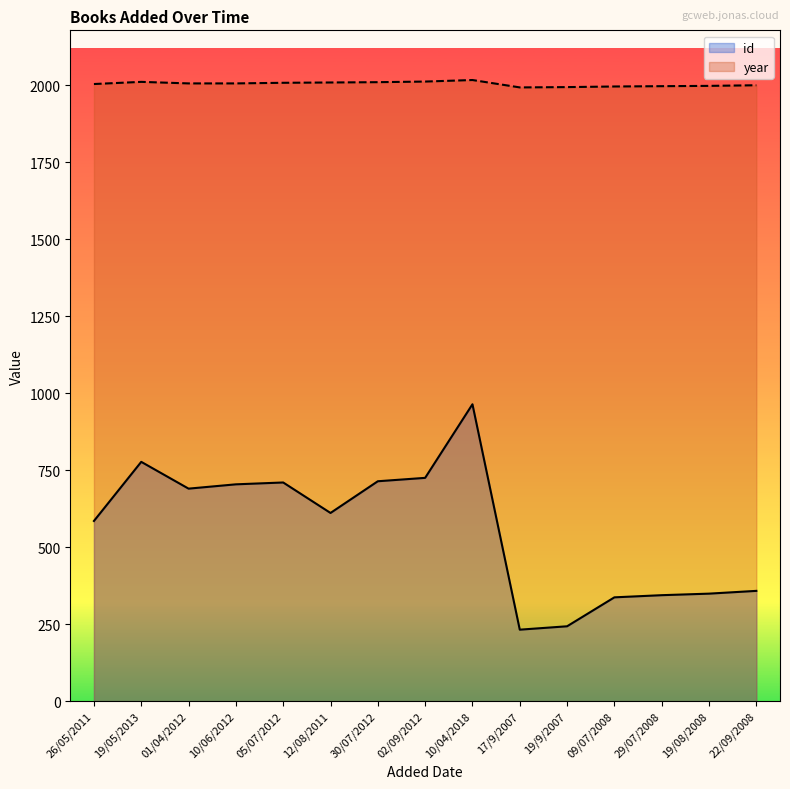

What position from the right is 29/07/2008?

3